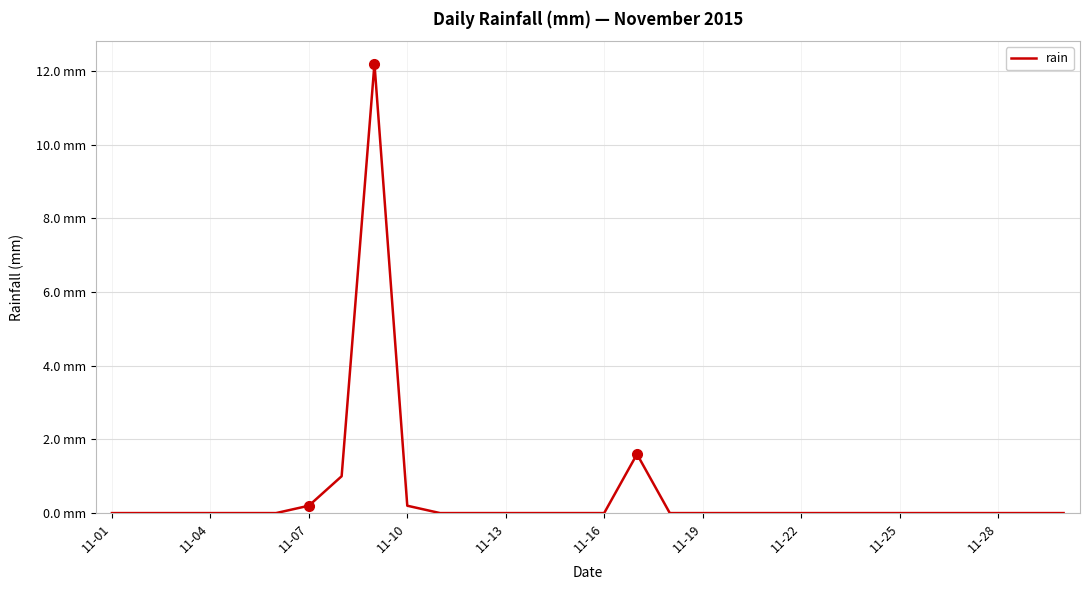

Does the chart display data point markers on the line(s)?

No